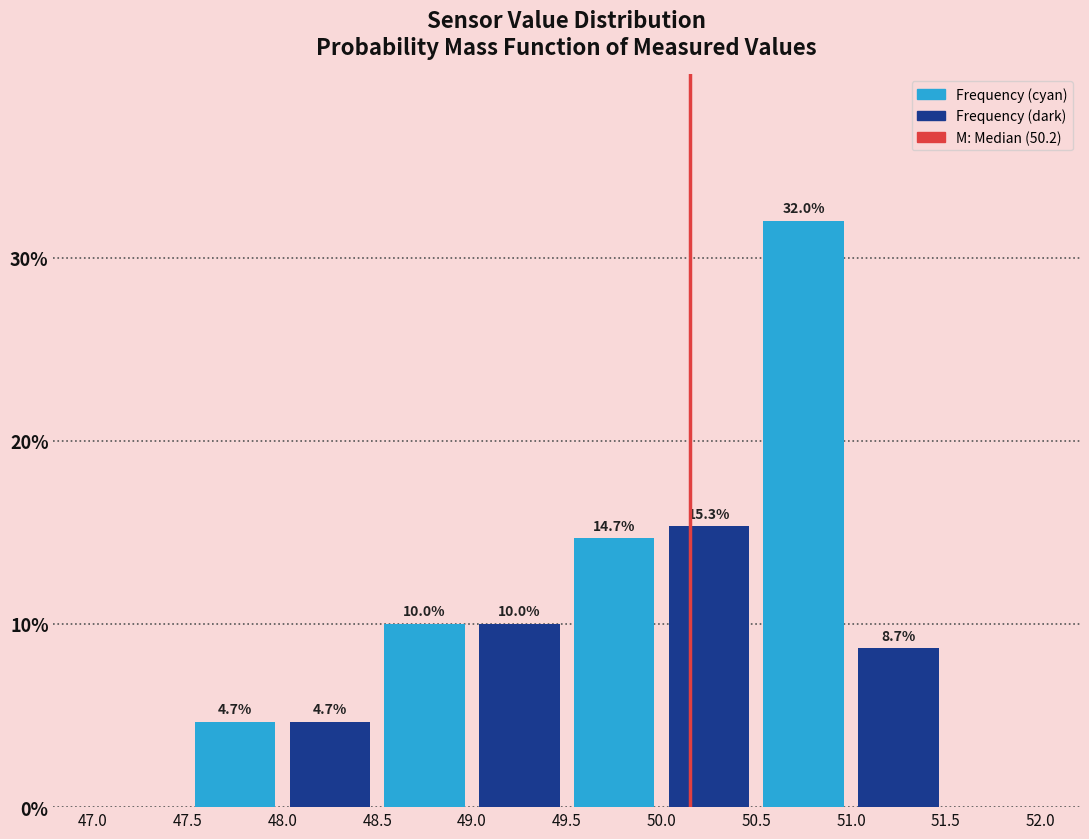

Over which range of the x-axis is the bar tallest?

50.5 to 51.0